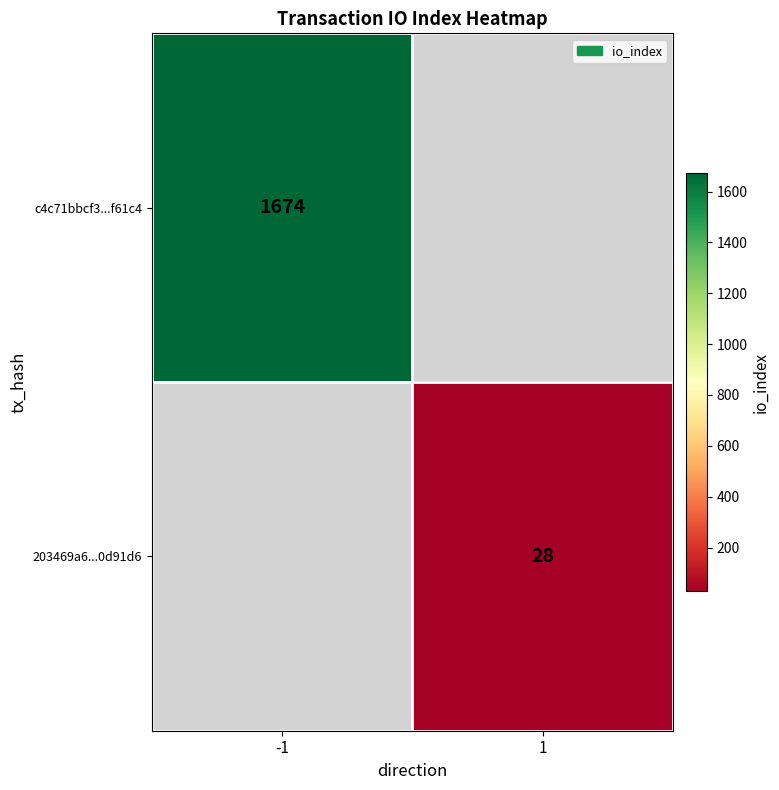

What is the maximum value shown in the chart?

1674.0